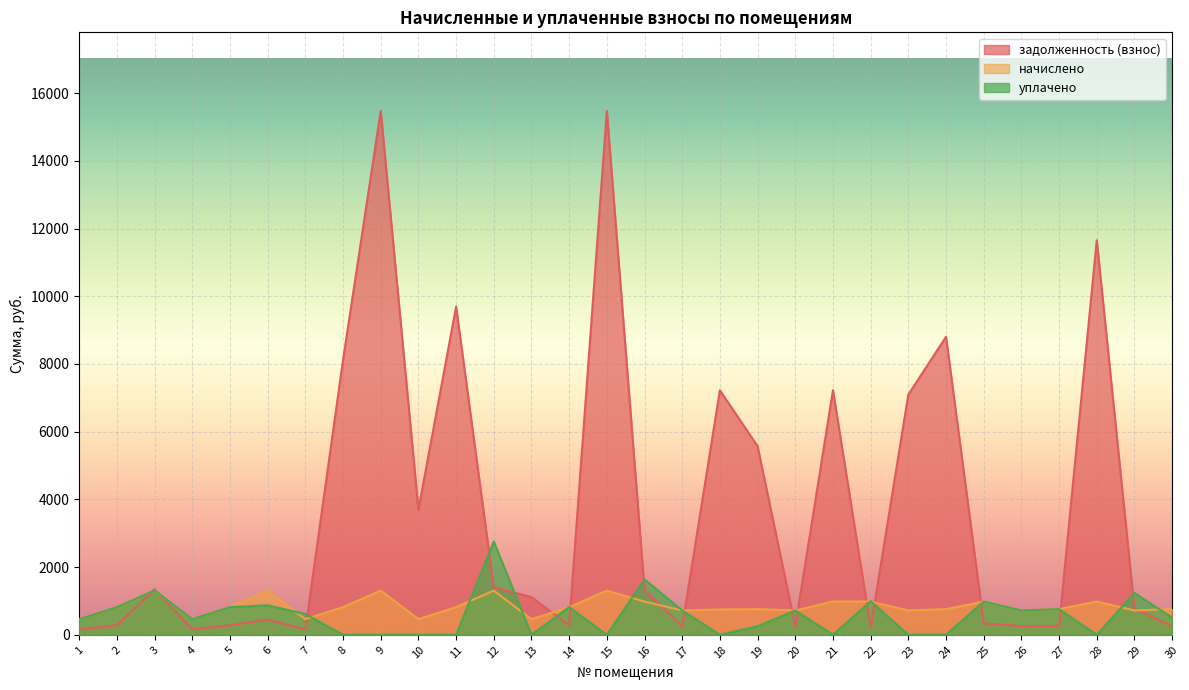

The начислено series shows 983.3 at 25. True or false?

True